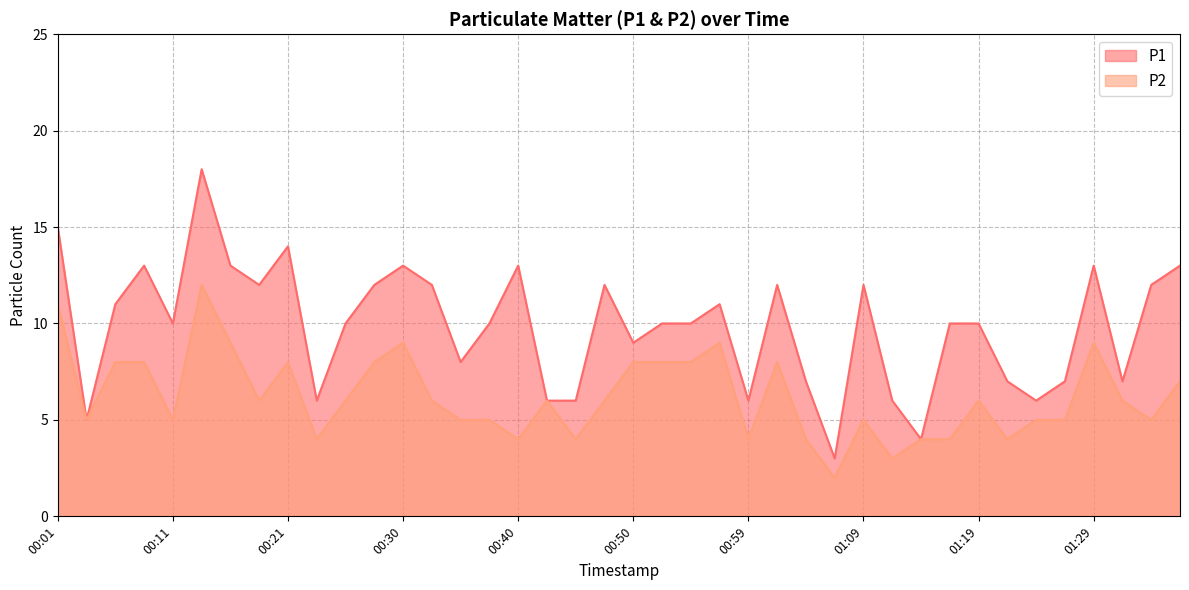

Which series has the largest total across all categories?

P1